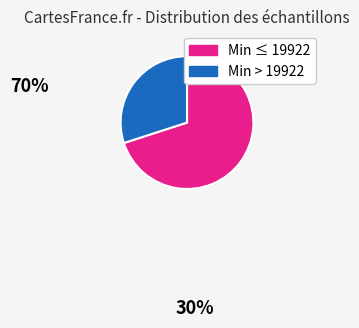

Is there any slice that represents more than half of the pie?

Yes